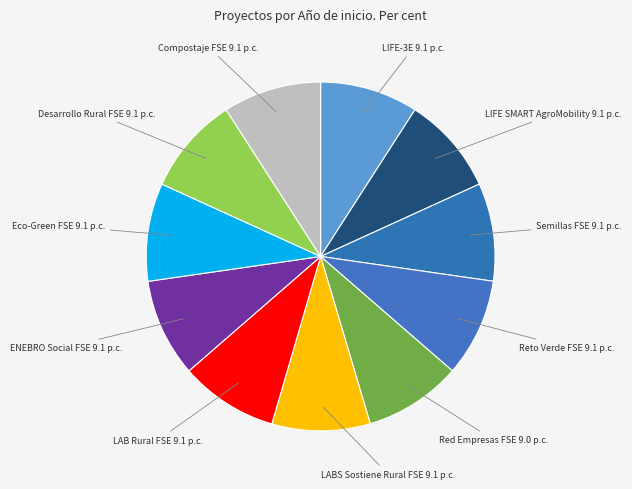

Is there a majority slice in this chart?

No